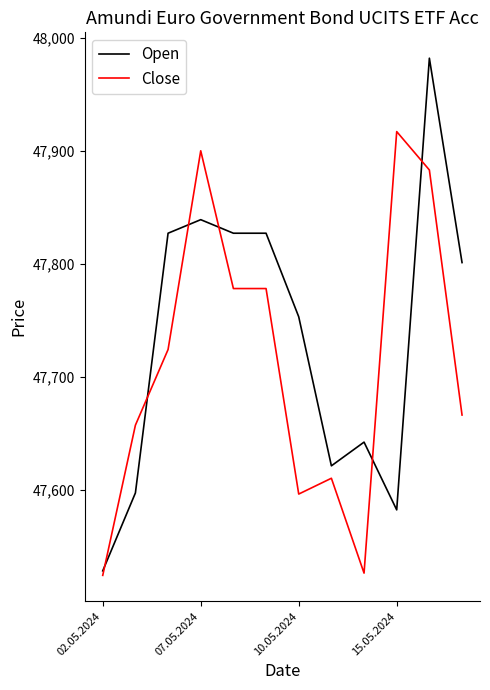

Which series has the widest spread of values?

Open